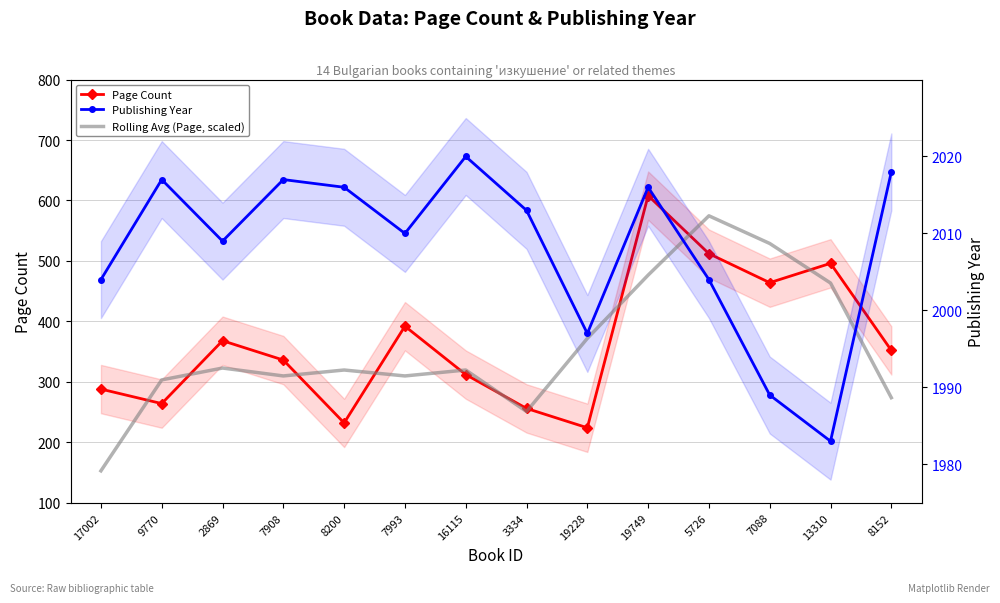

At how many categories does at least one series exceed 912?

14